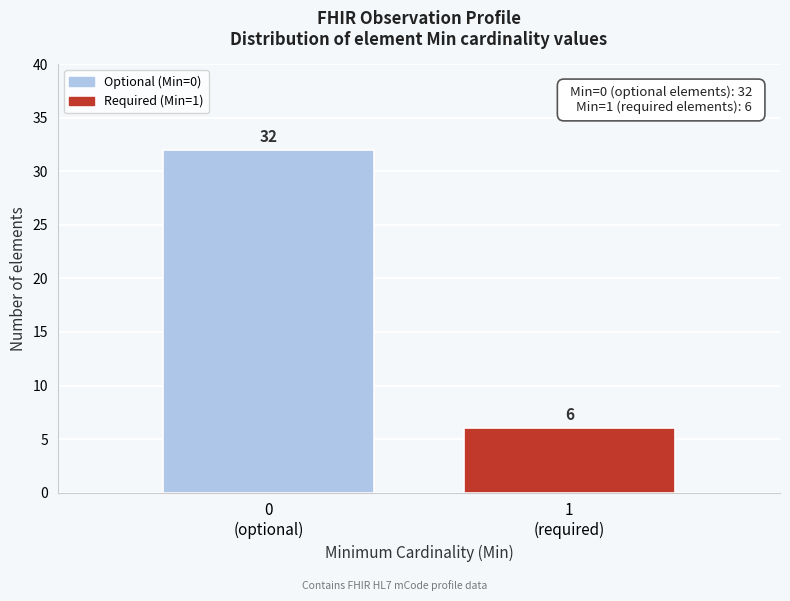

Reading left to right, what are all the values shown in this chart?

32	6